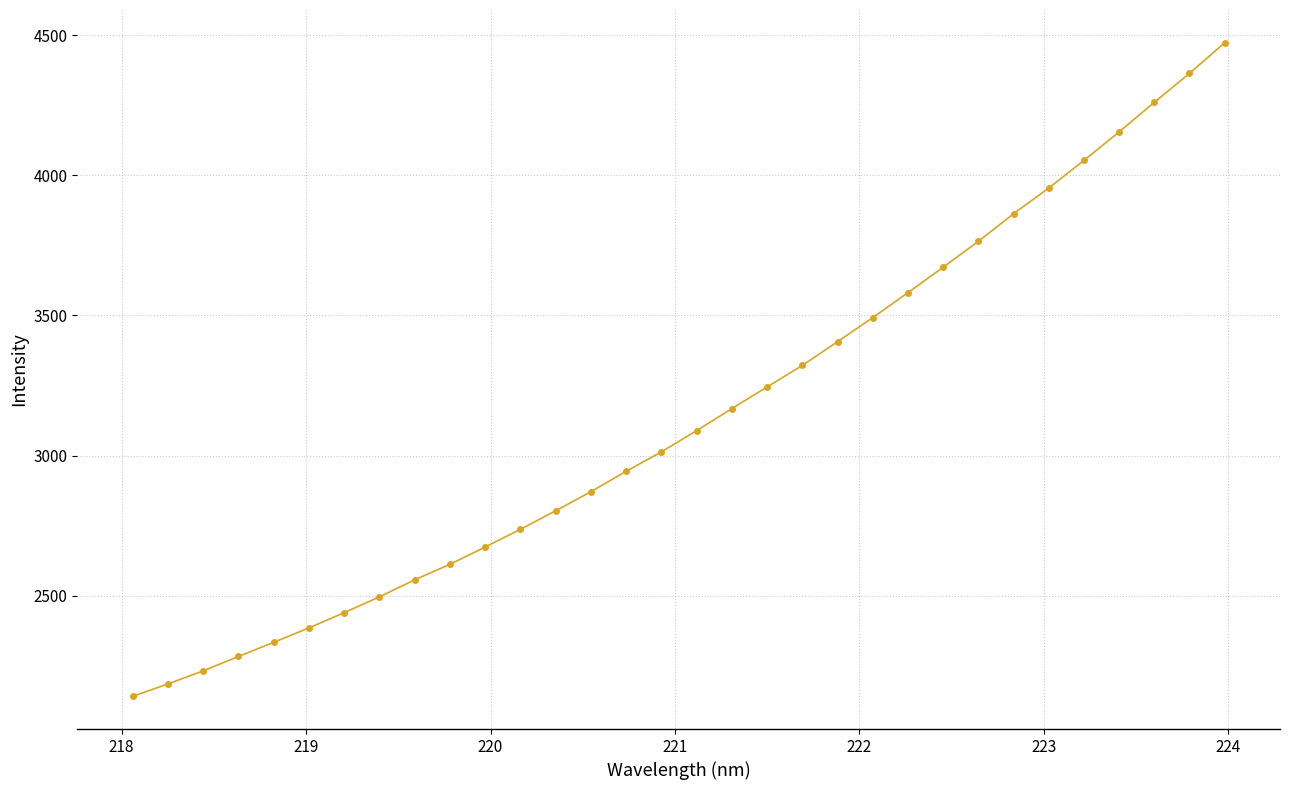

Is this an area chart (filled region under the line)?

No